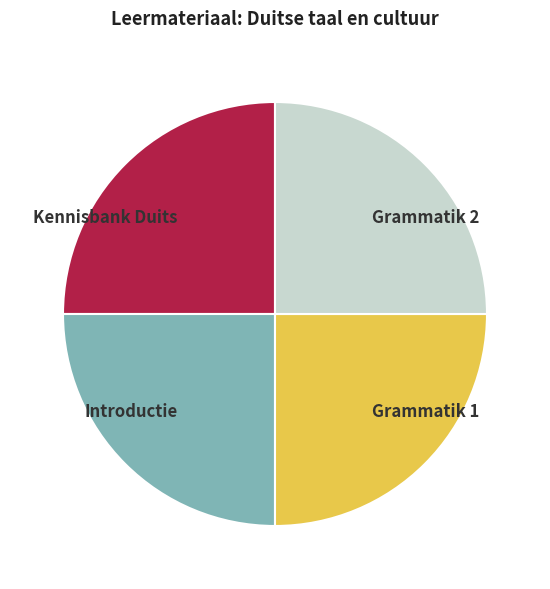

Is there a majority slice in this chart?

No